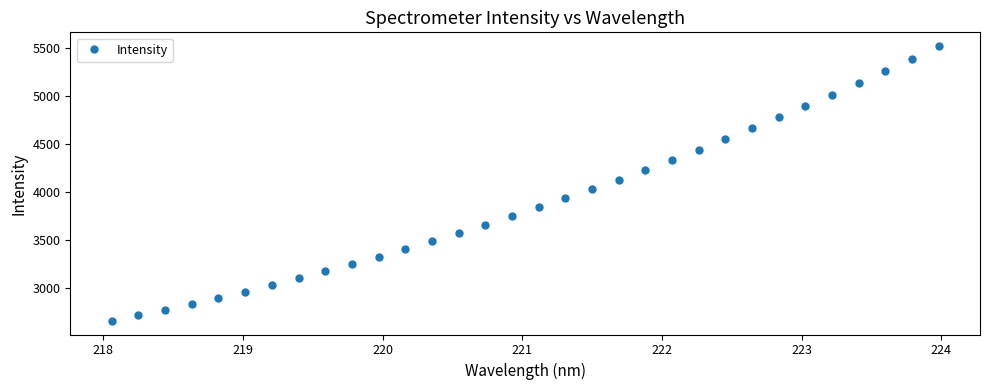

Is this an area chart (filled region under the line)?

No